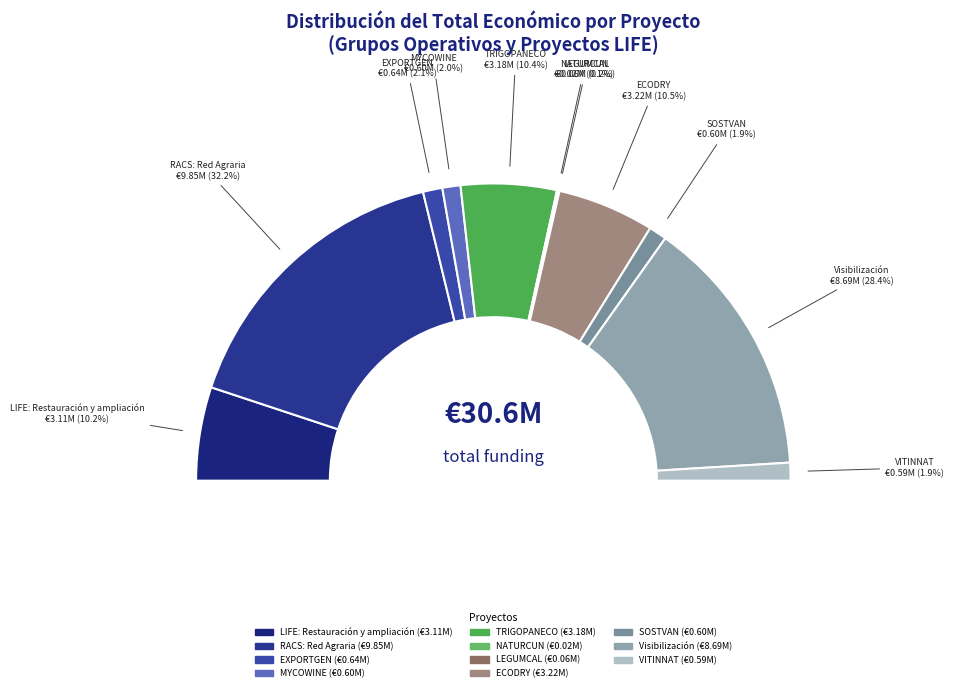

Which category has the smallest portion of the pie?

NATURCUN